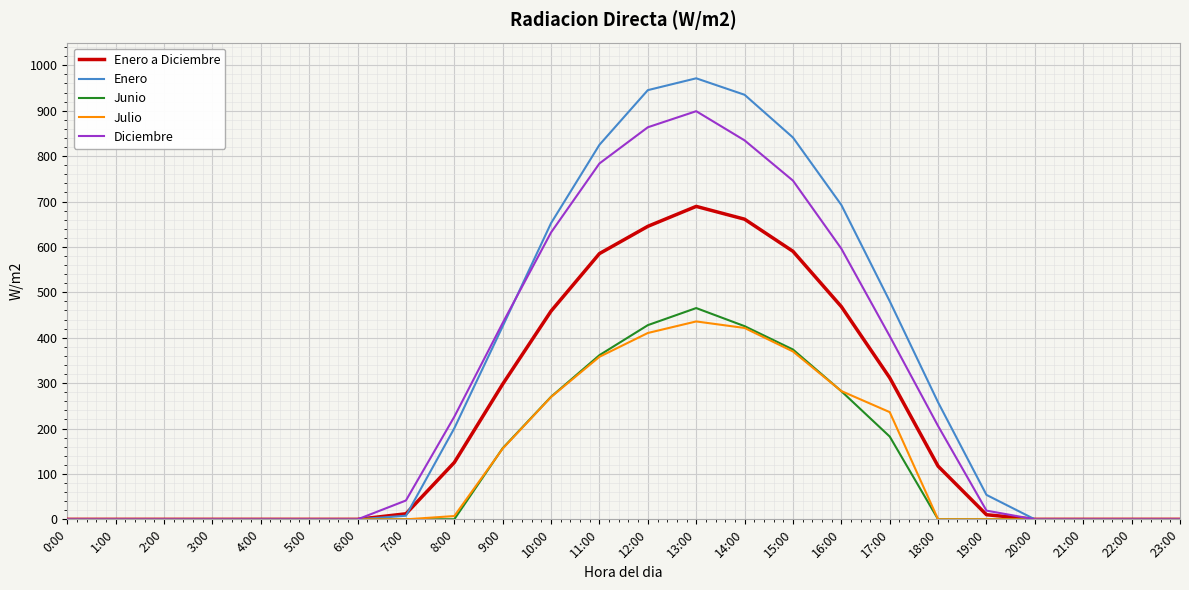

What is the total value across all series at 8:00?

559.3